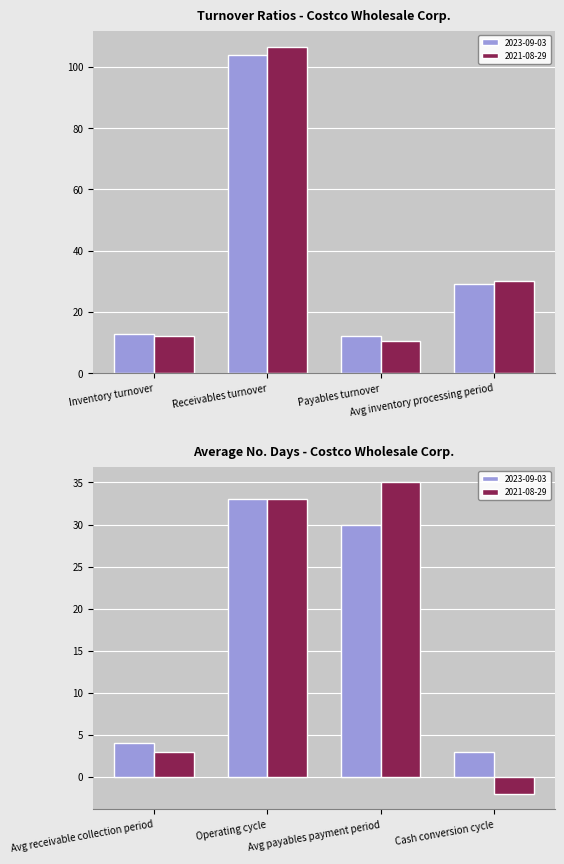

How many groups of bars are there?

8